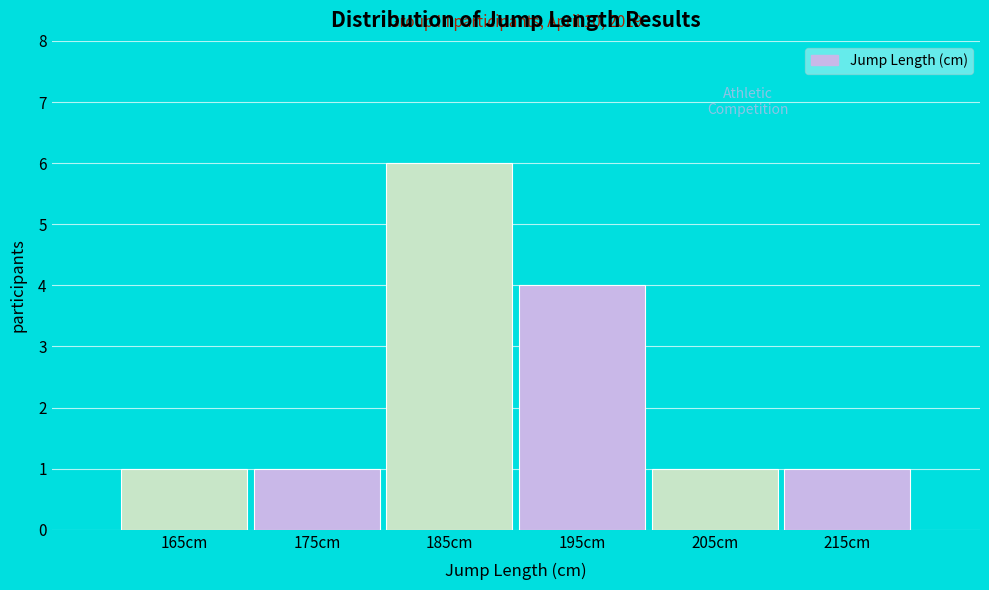

Reading right to left, list all the values displayed in this chart.

215cm=1	205cm=1	195cm=4	185cm=6	175cm=1	165cm=1